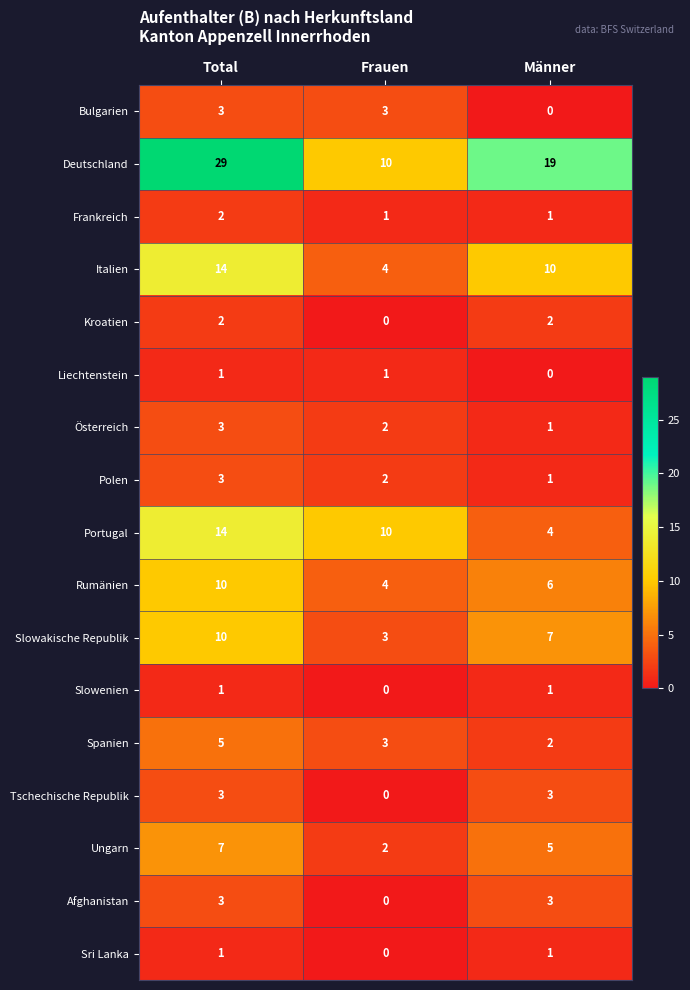

What is the sum of the Polen values at Total and Männer?

4